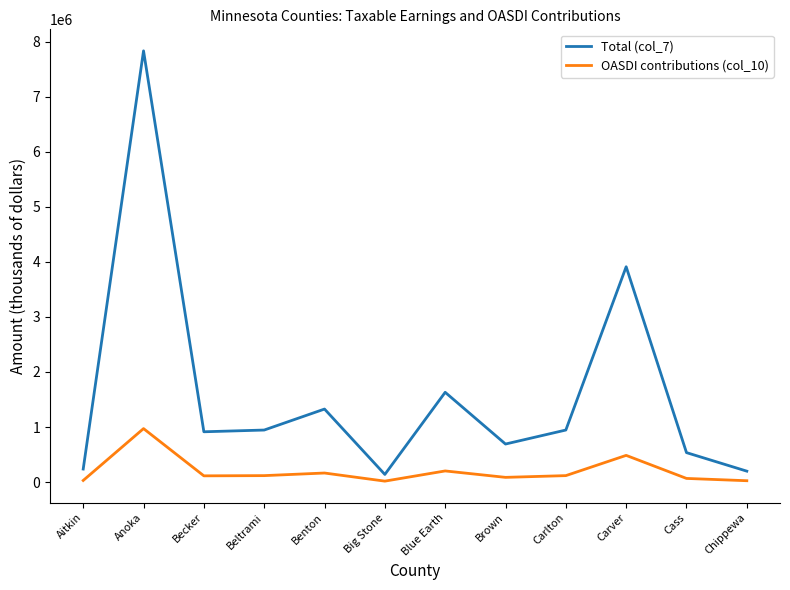

Which series has the largest range (max minus min)?

Total (col_7)